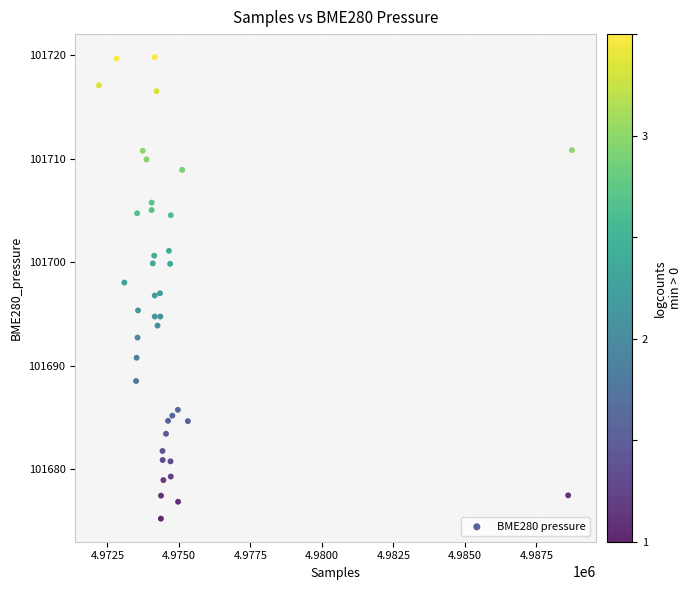

What is the range of Y values (max minus min)?

44.5